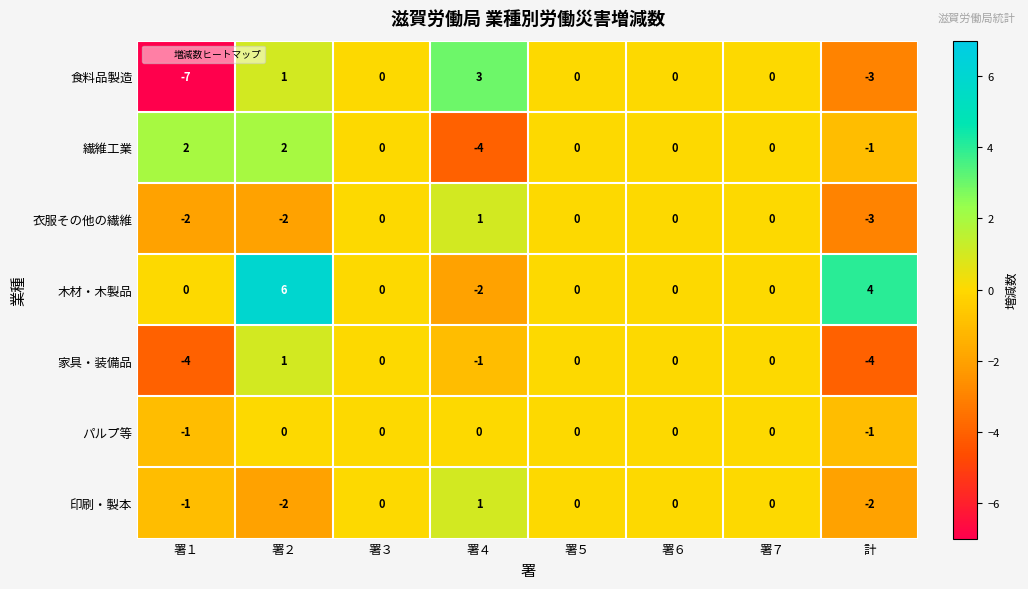

What is the spread (max minus min) of values at 署２?

8